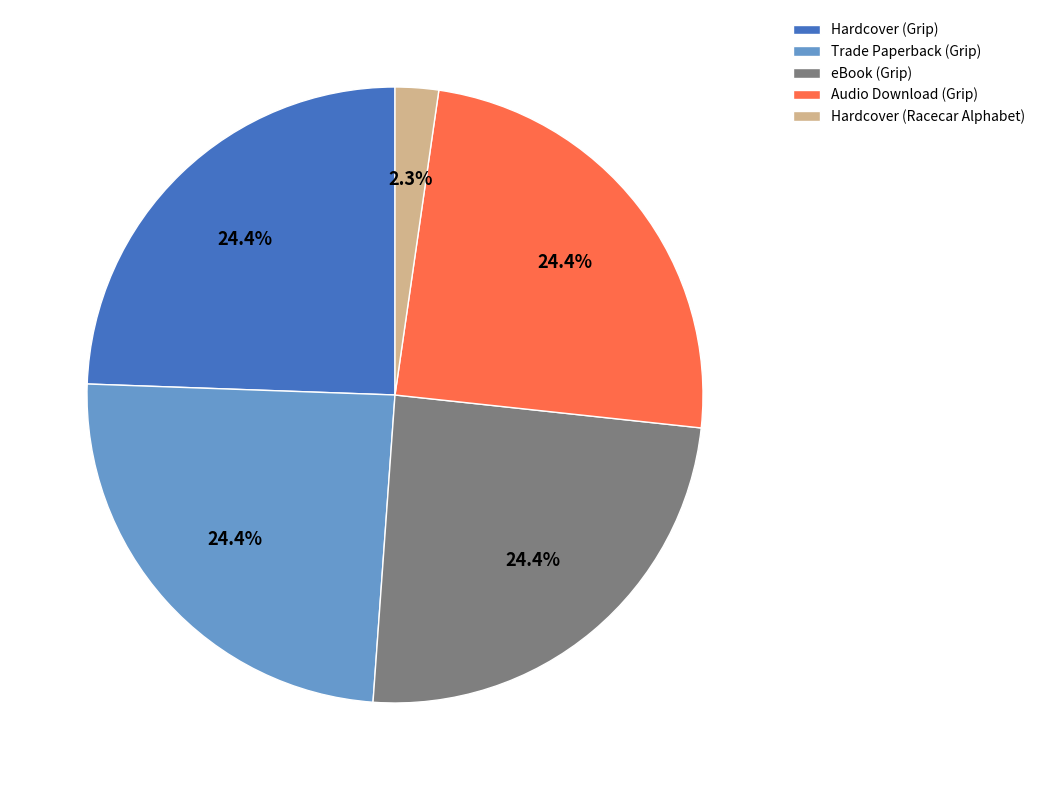

Approximately how many times larger is the value at Trade Paperback (Grip) compared to Audio Download (Grip)?

1.0